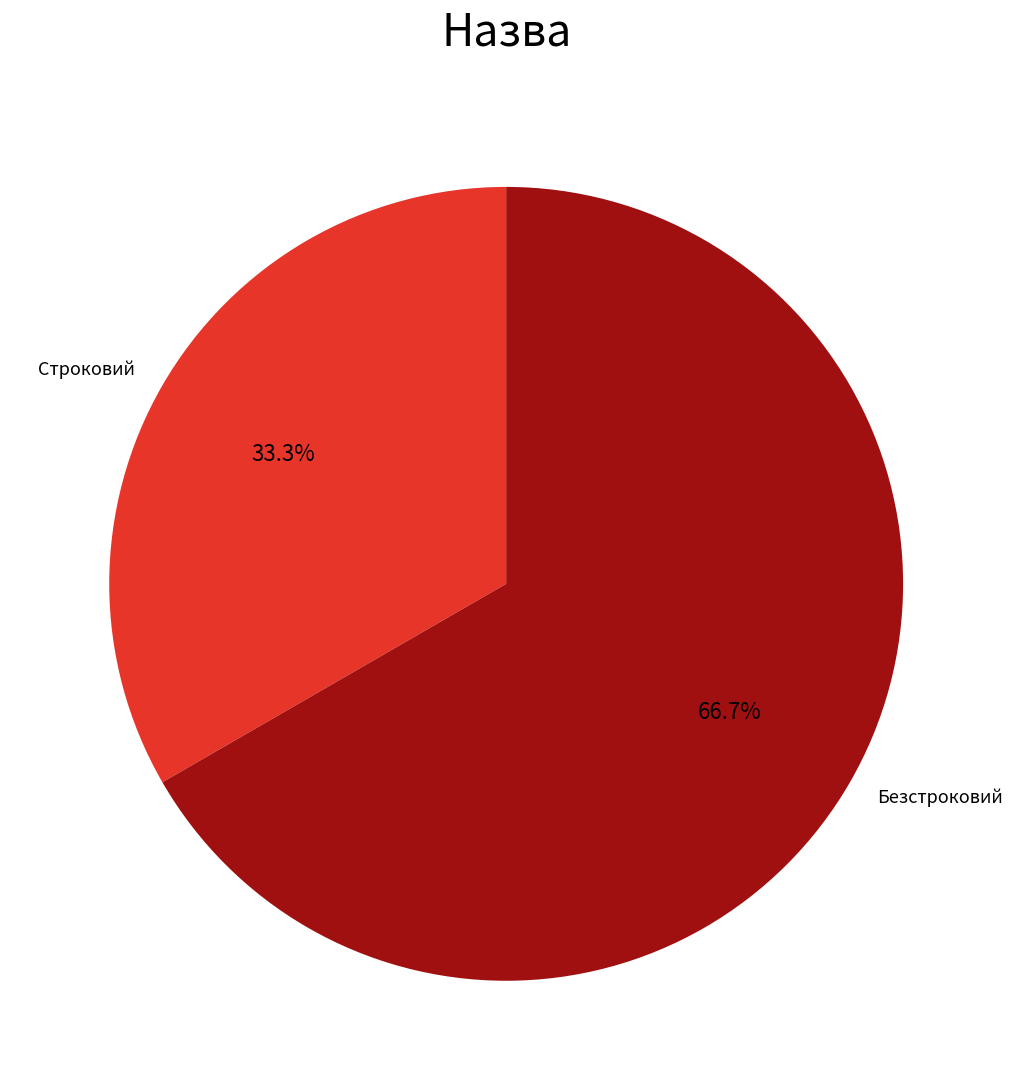

True or false: Безстроковий accounts for 76% of the total.

False